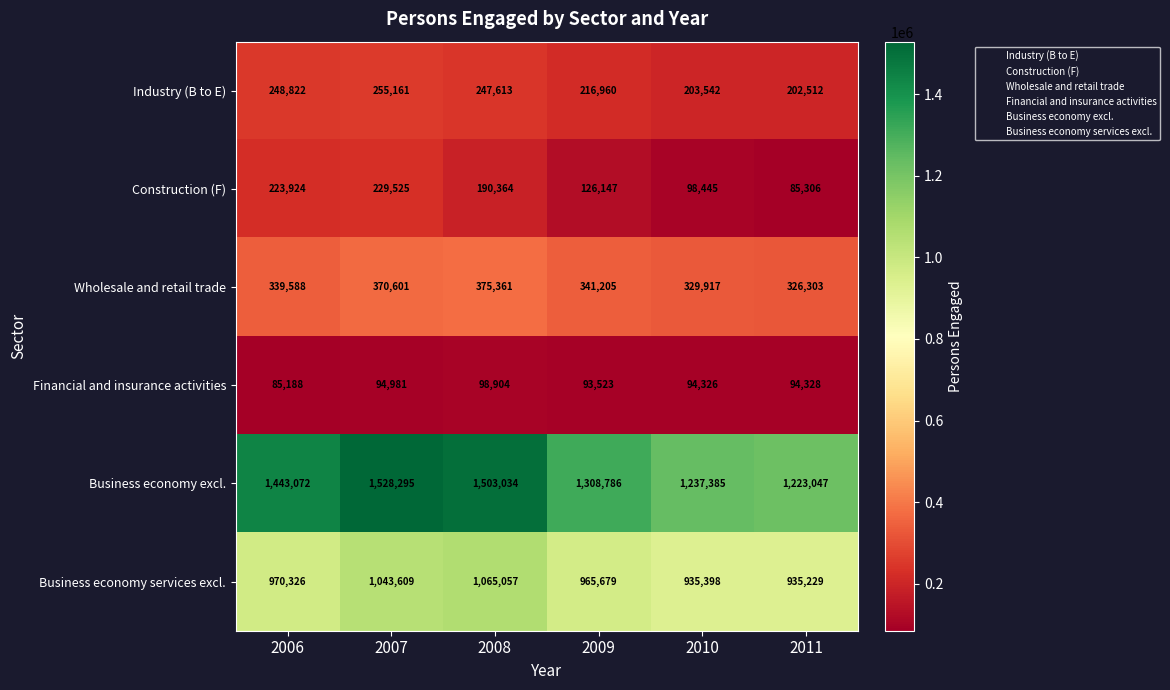

What is the difference between the maximum and minimum values in the Construction (F) series?

144219